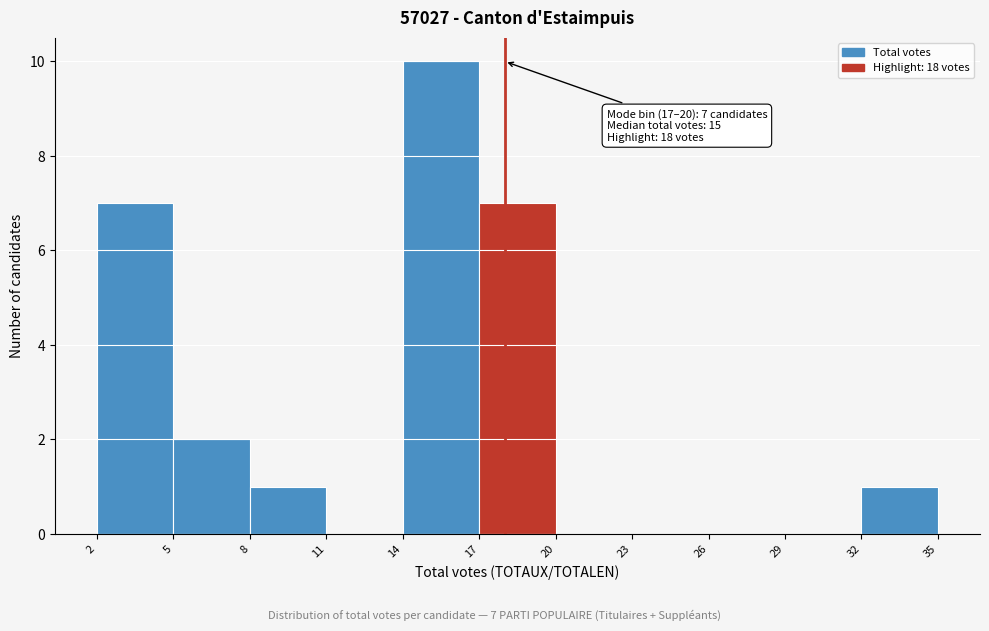

Which range on the x-axis has the tallest bar?

14 to 17